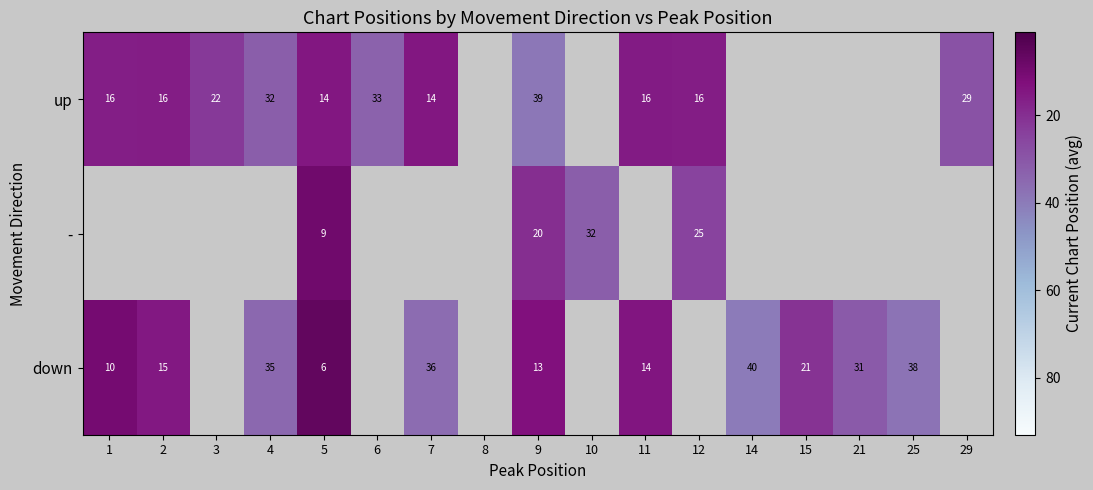

Is it true that up equals 16.0 at 2?

True